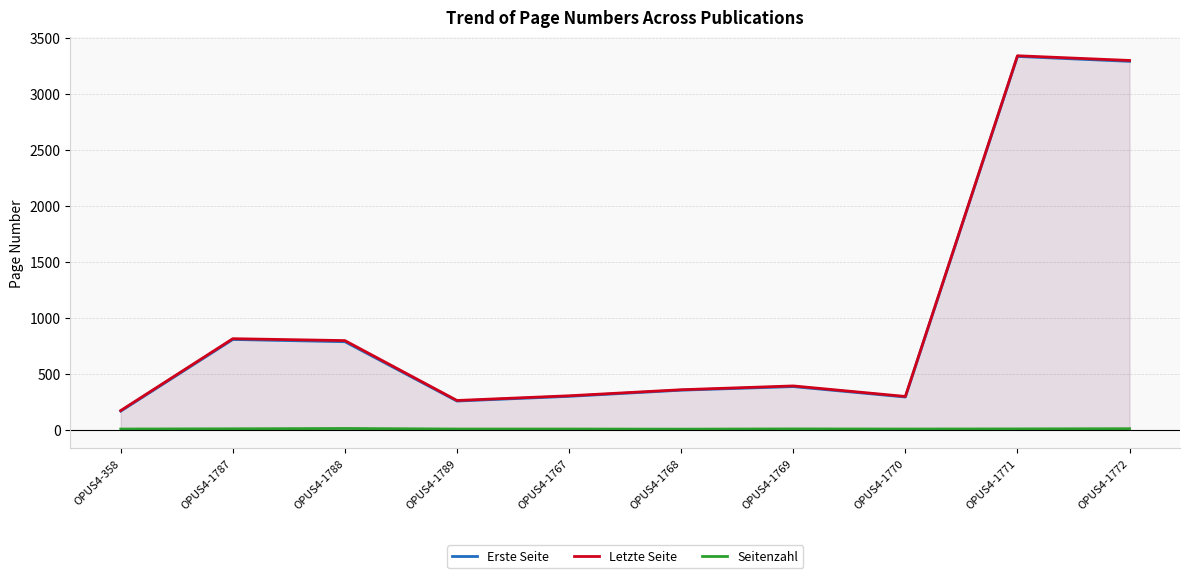

True or false: Seitenzahl and Letzte Seite cross at least once.

False